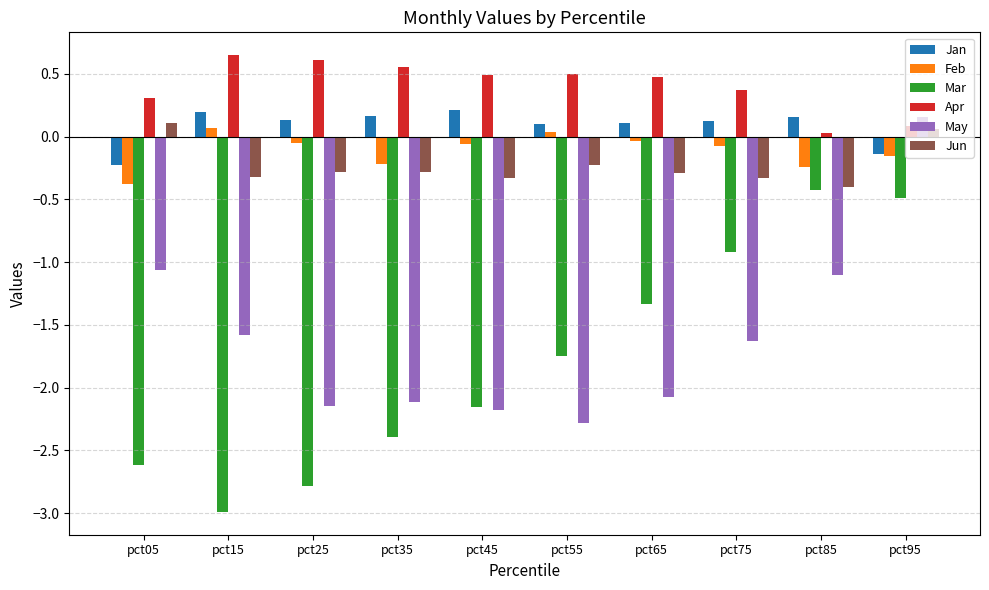

What is the difference between the maximum and minimum values in the Jan series?

0.4